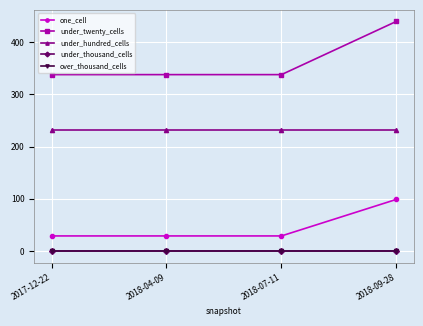

Where is under_twenty_cells nearest to the value 389?

2017-12-22